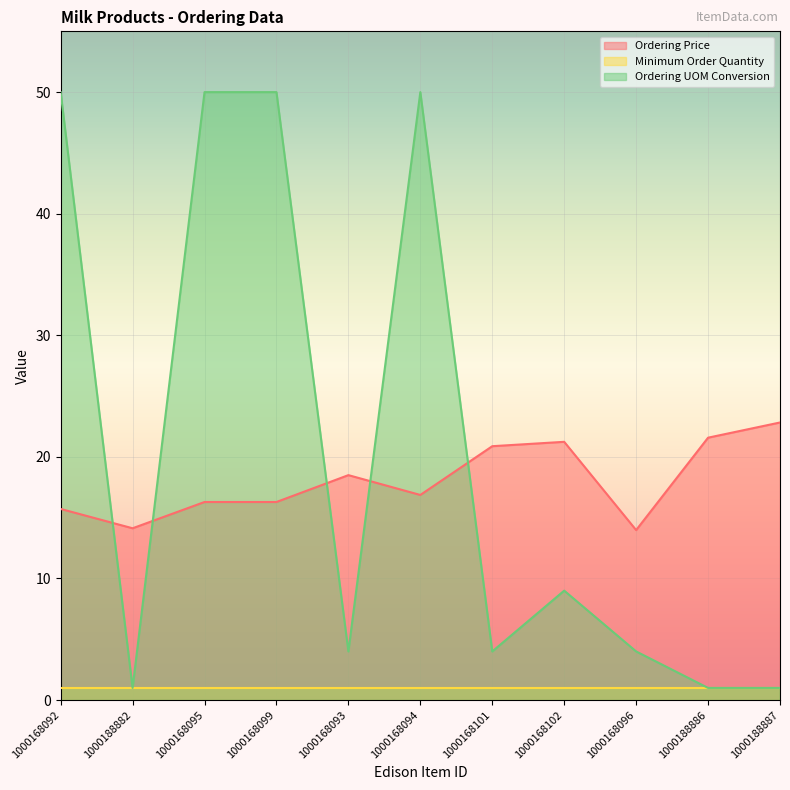

At which label does Ordering UOM Conversion first exceed 4?

1000168092